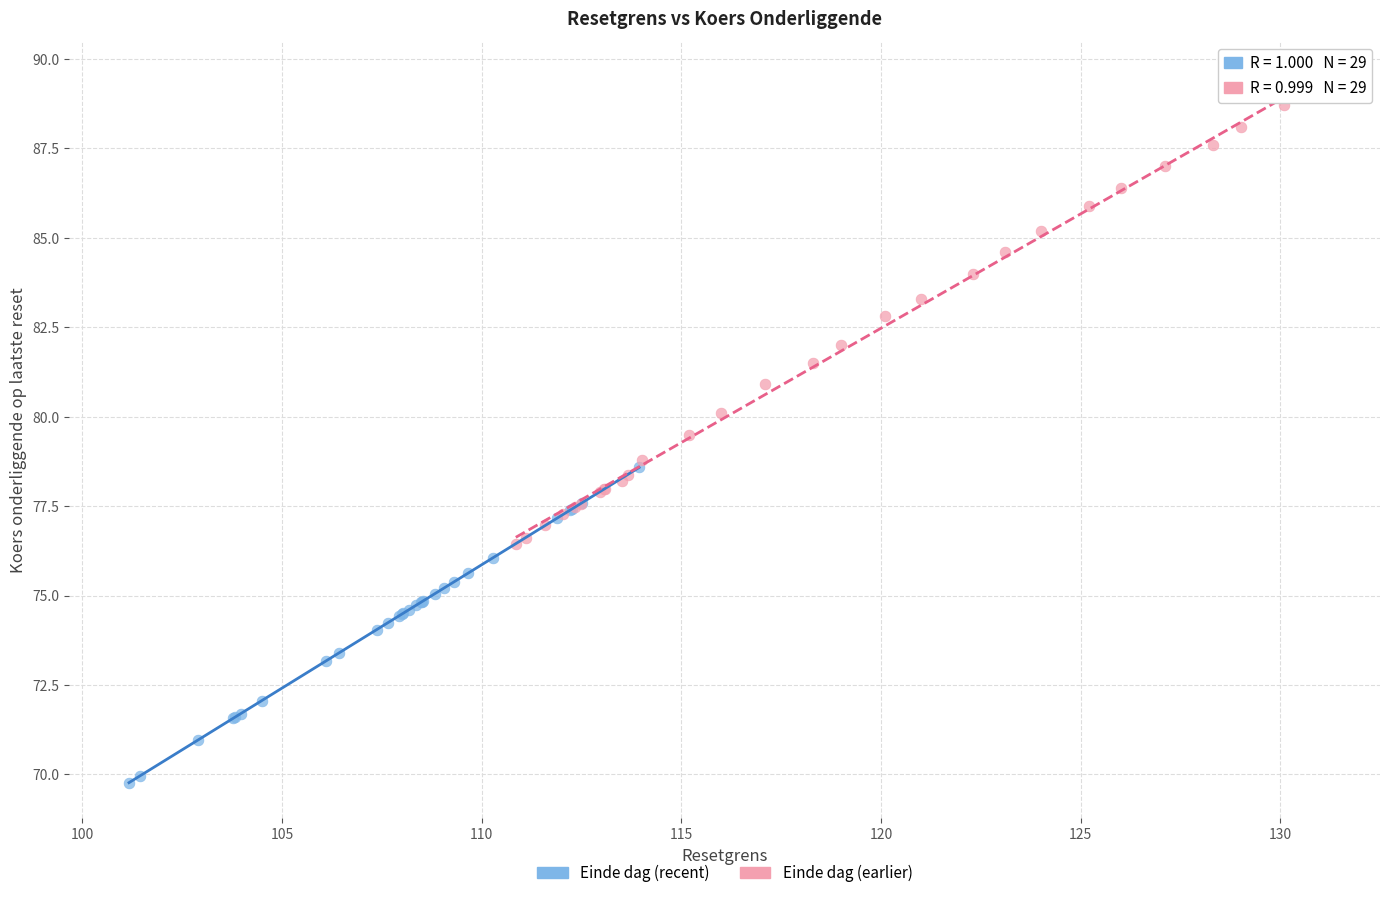

Which series reaches the maximum Y coordinate?

Einde dag (earlier)